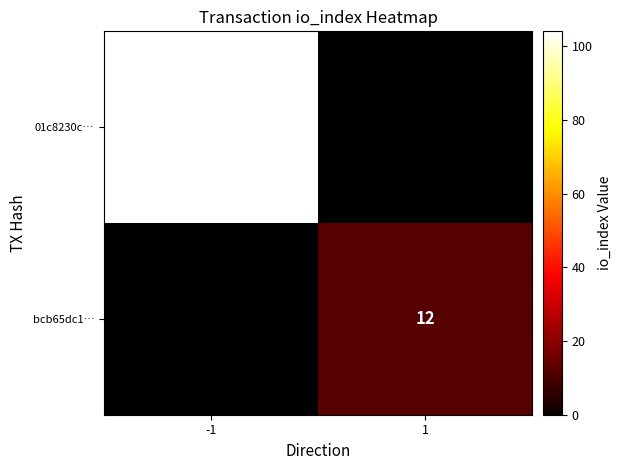

The 01c8230c… series shows 184 at -1. True or false?

False